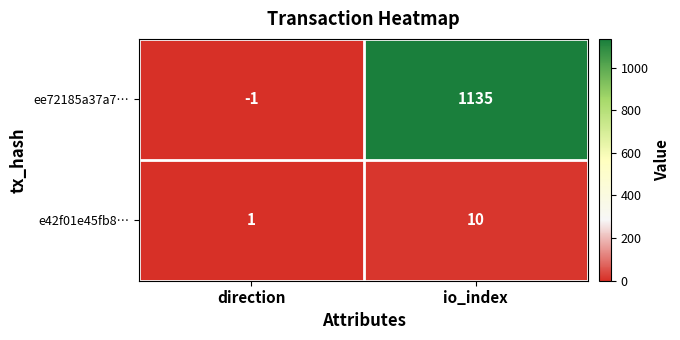

Is it true that e42f01e45fb8… equals 1 at direction?

True